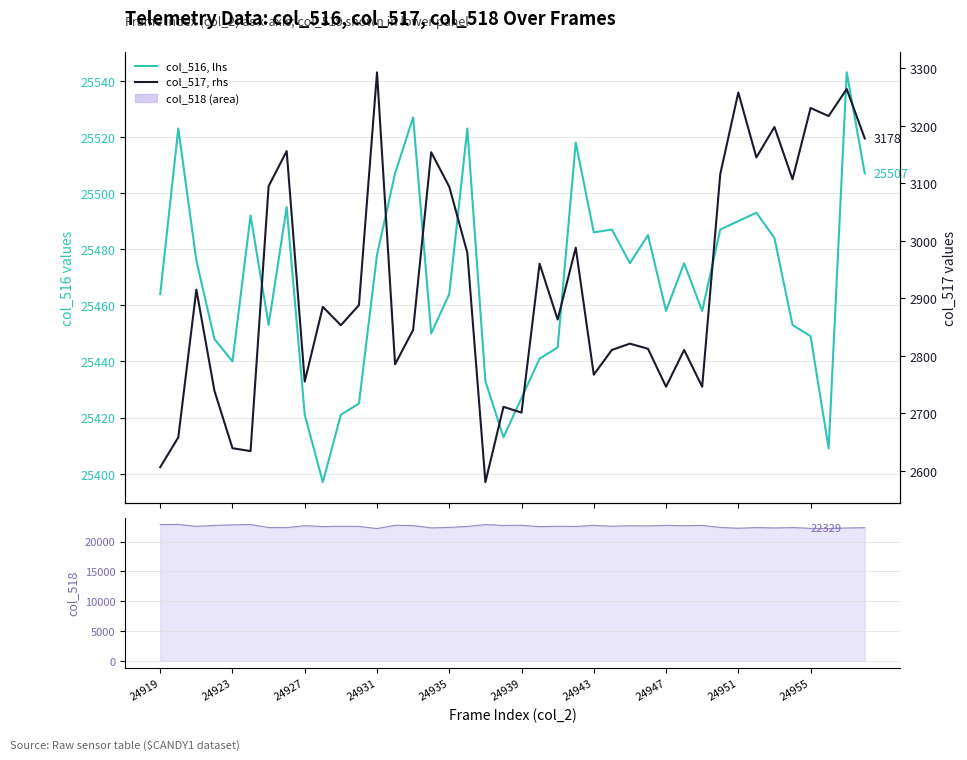

The value of col_517, rhs at 10 is 4722. True or false?

False